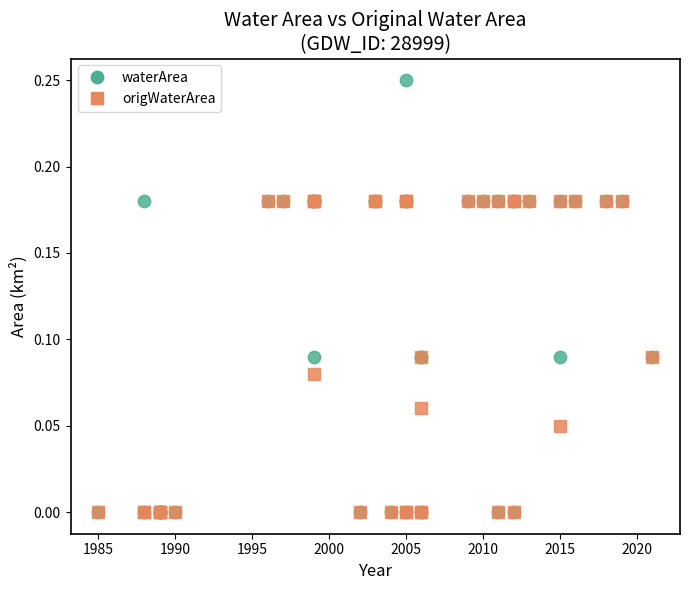

What are all the series names shown in the legend?

waterArea, origWaterArea